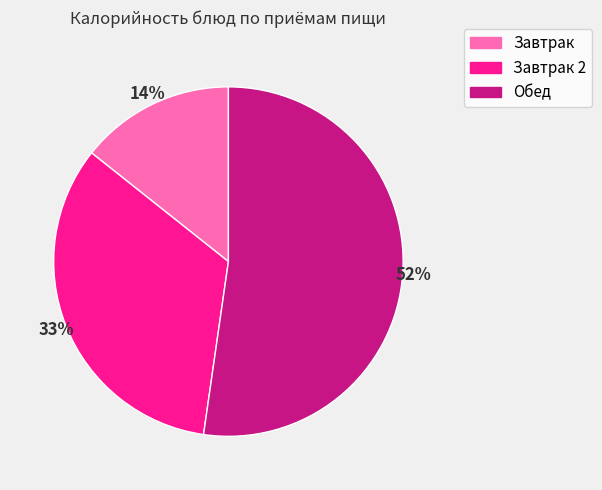

Does any single category account for the majority?

Yes